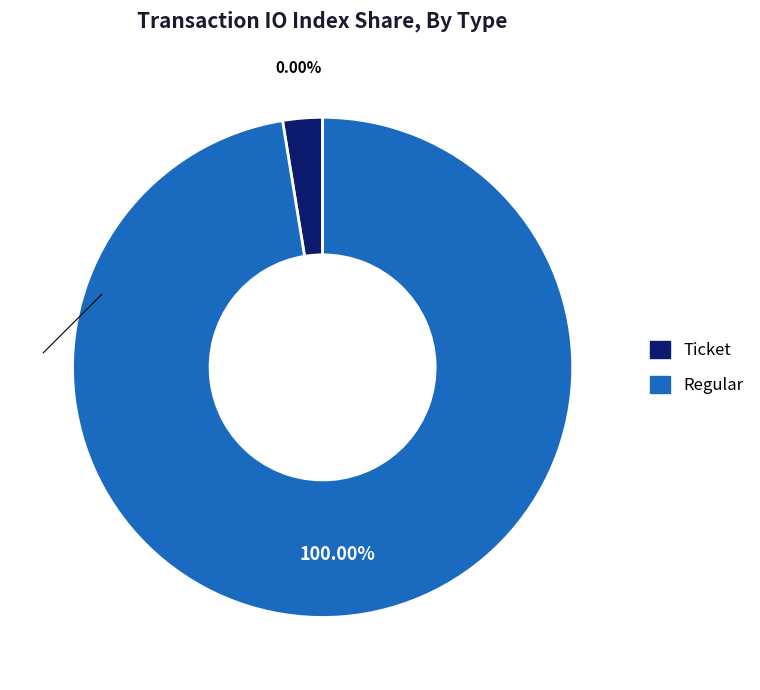

Which category has the biggest portion of the pie?

Regular